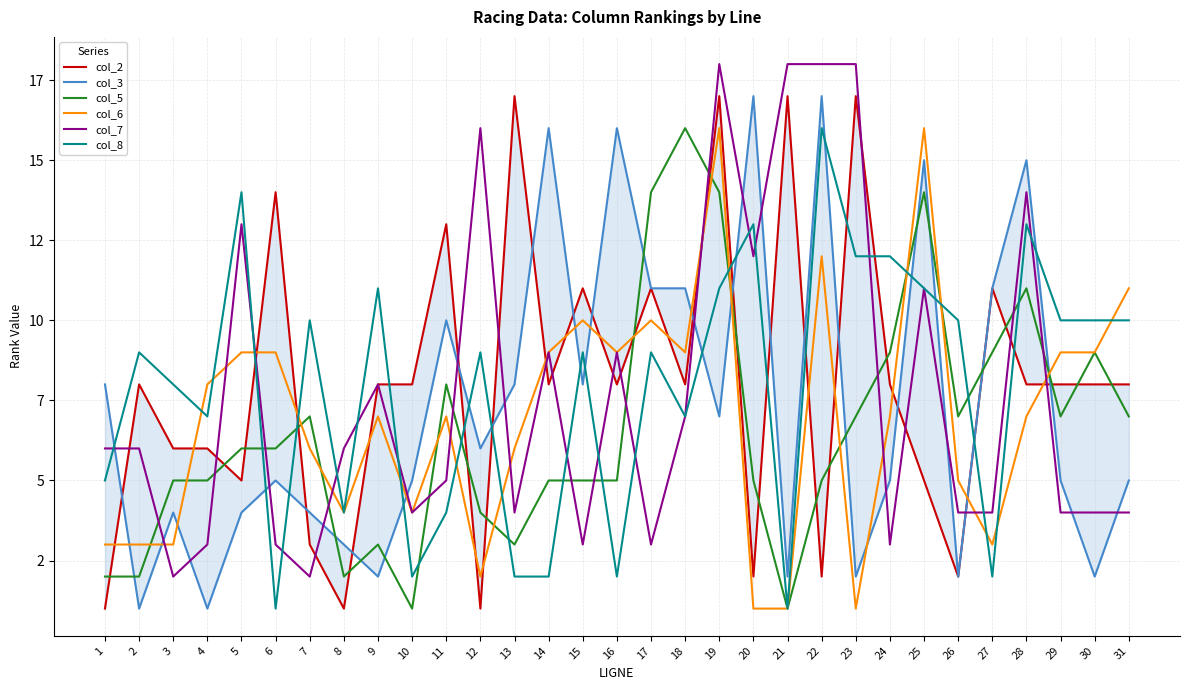

At which label is col_2 closest to 9?

2